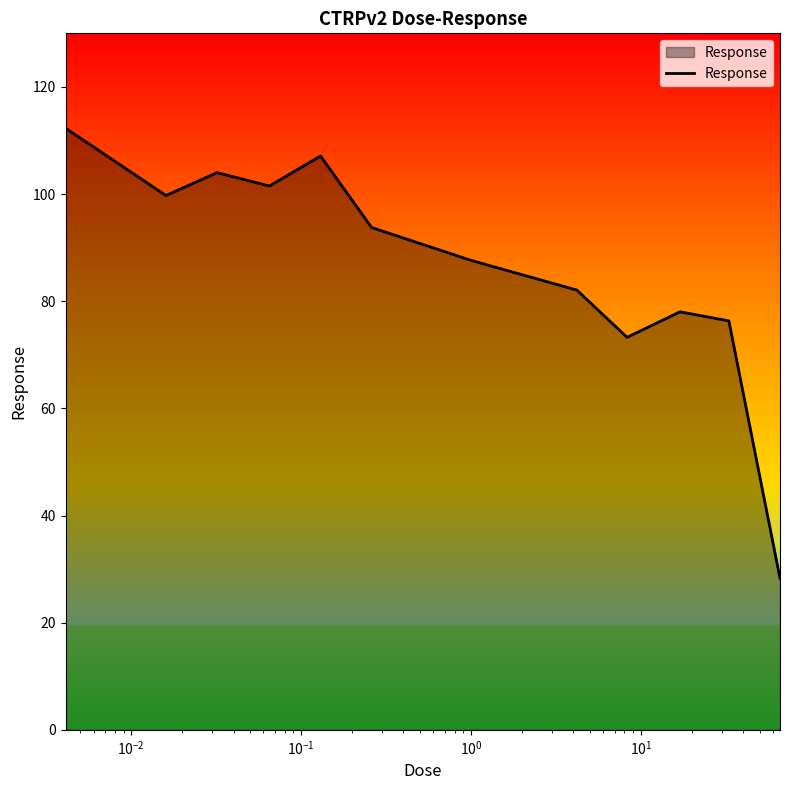

What is the difference between the maximum and minimum values?

84.0